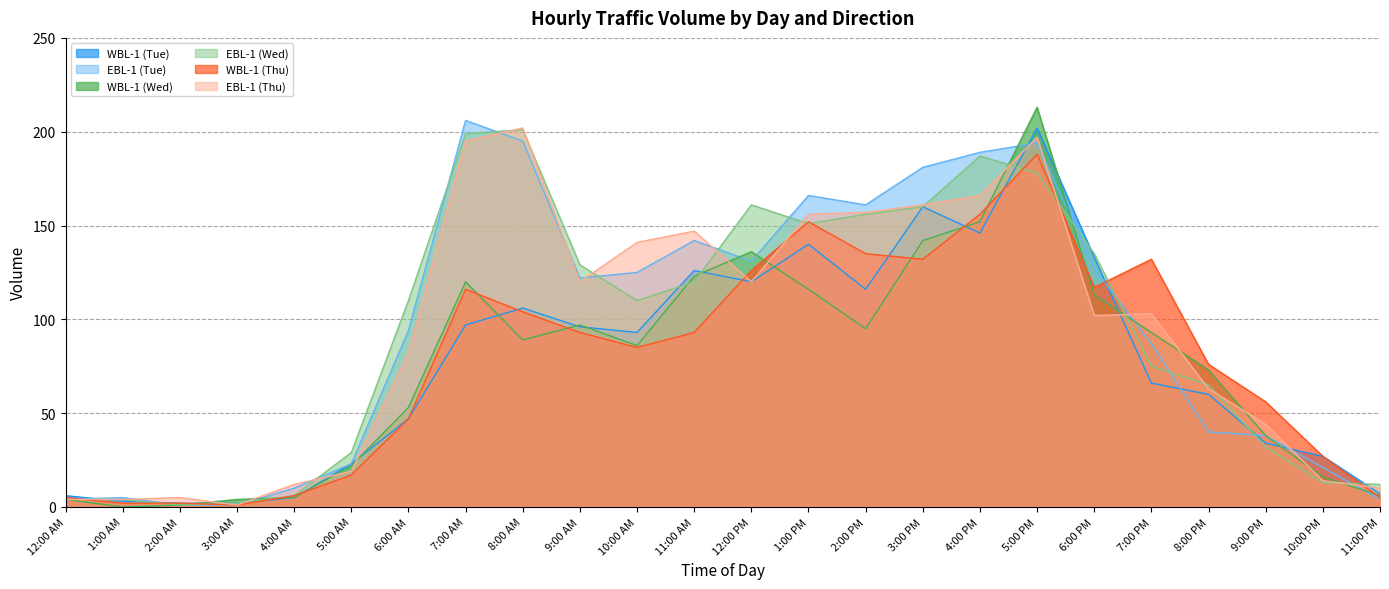

True or false: EBL-1 (Wed) has more than 2 points higher than both neighbors.

True